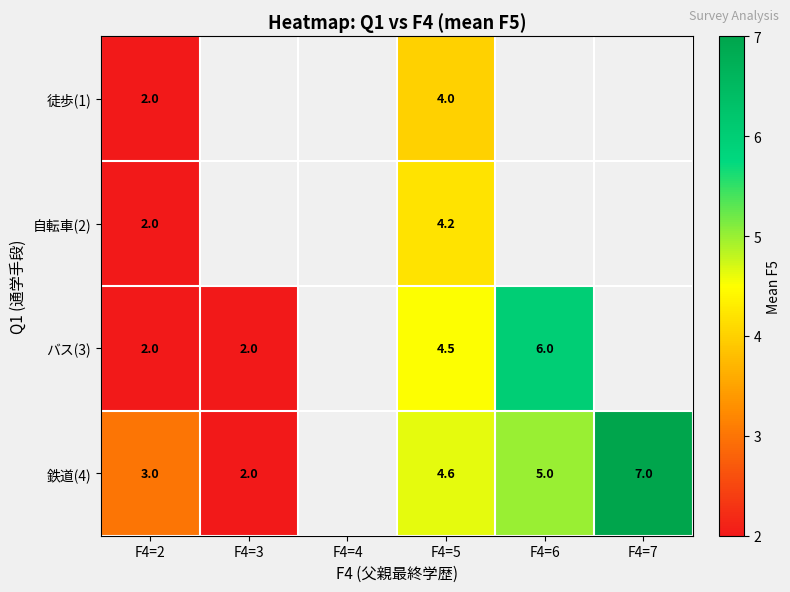

The バス(3) series shows 2.0 at F4=3. True or false?

True